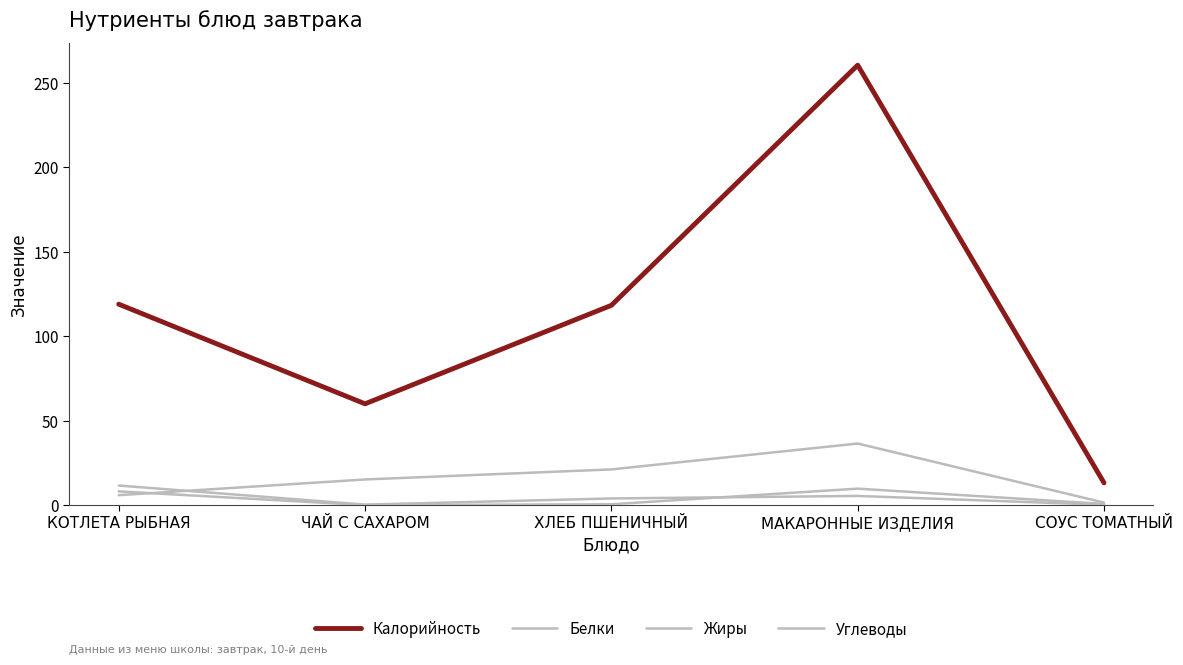

How many series are shown in this chart?

4